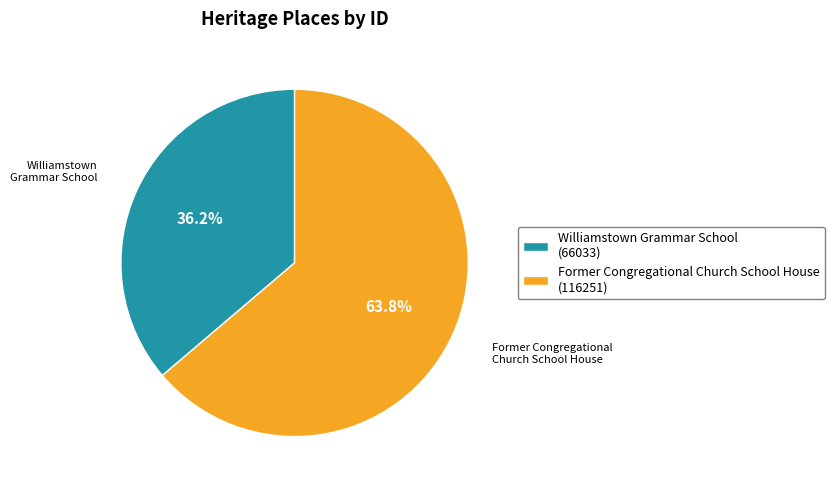

What is the largest slice in the pie chart?

Former Congregational Church School House